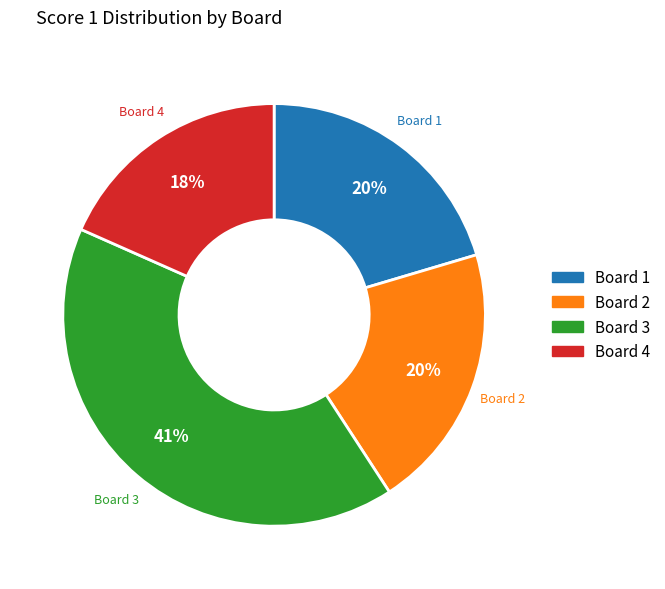

To the nearest percent, what is the average slice percentage?

25%